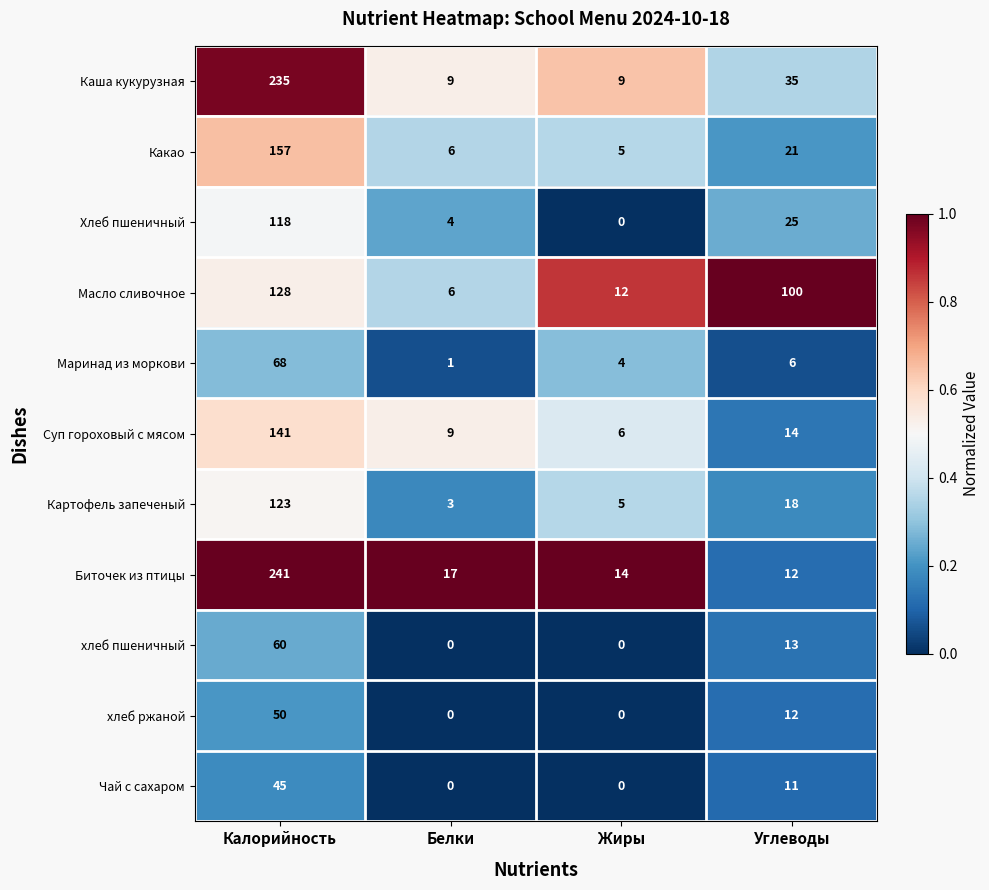

Rank the series at Калорийность from lowest to highest value.

Чай с сахаром, хлеб ржаной, хлеб пшеничный, Маринад из моркови, Хлеб пшеничный, Картофель запеченый, Масло сливочное, Суп гороховый с мясом, Какао, Каша кукурузная, Биточек из птицы